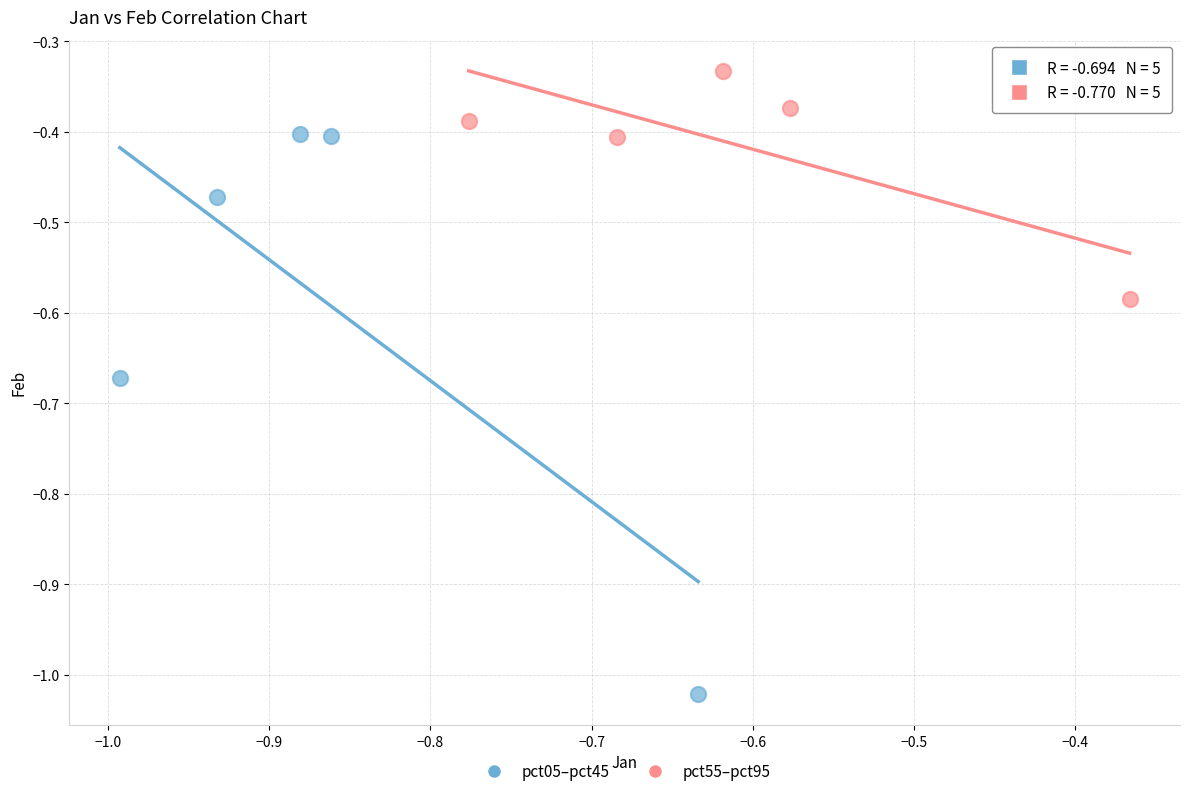

What are all the series names shown in the legend?

pct05–pct45, pct55–pct95